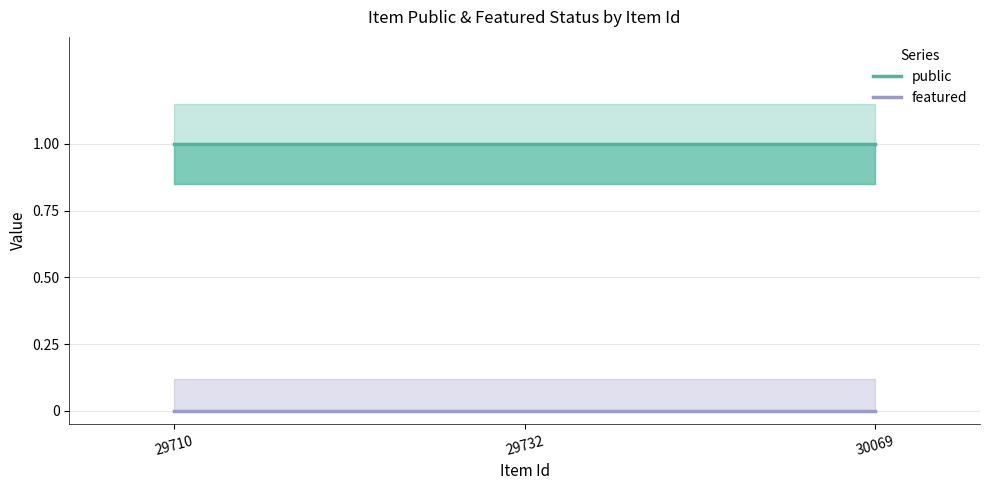

List the labels in order of public value, largest first.

29710, 29732, 30069